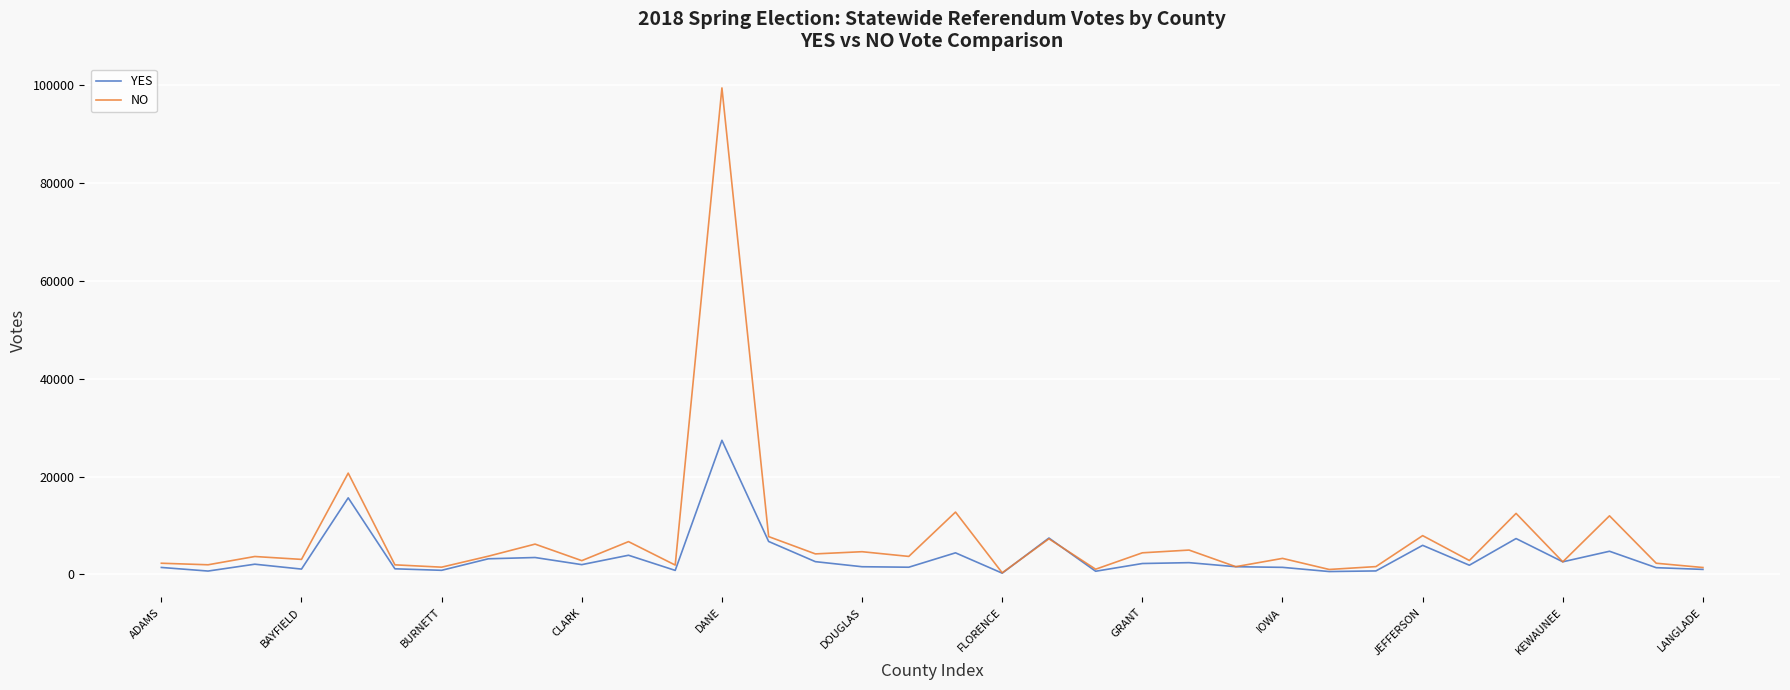

Which series has the widest spread of values?

NO